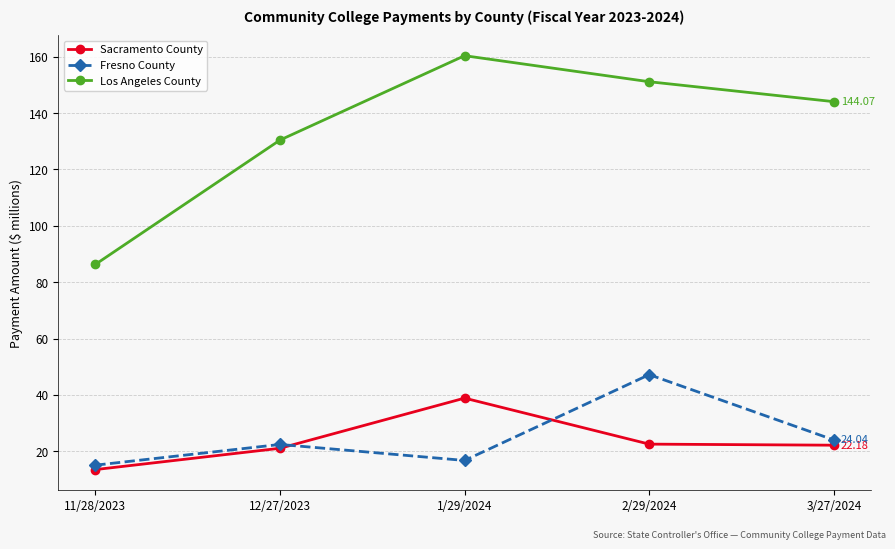

True or false: Los Angeles County and Fresno County intersect in this chart.

False